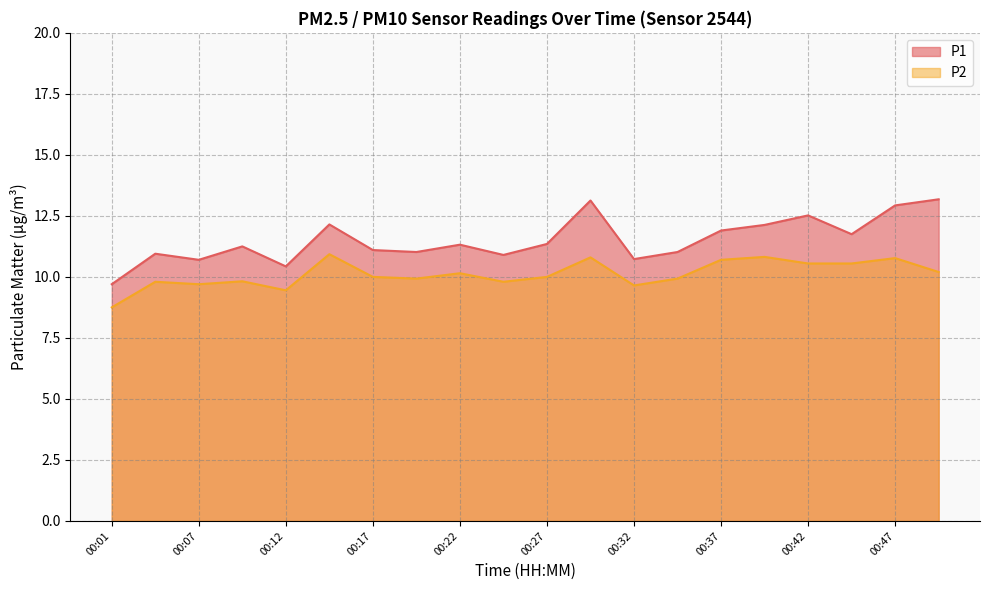

Where is P2 nearest to the value 9?

00:01